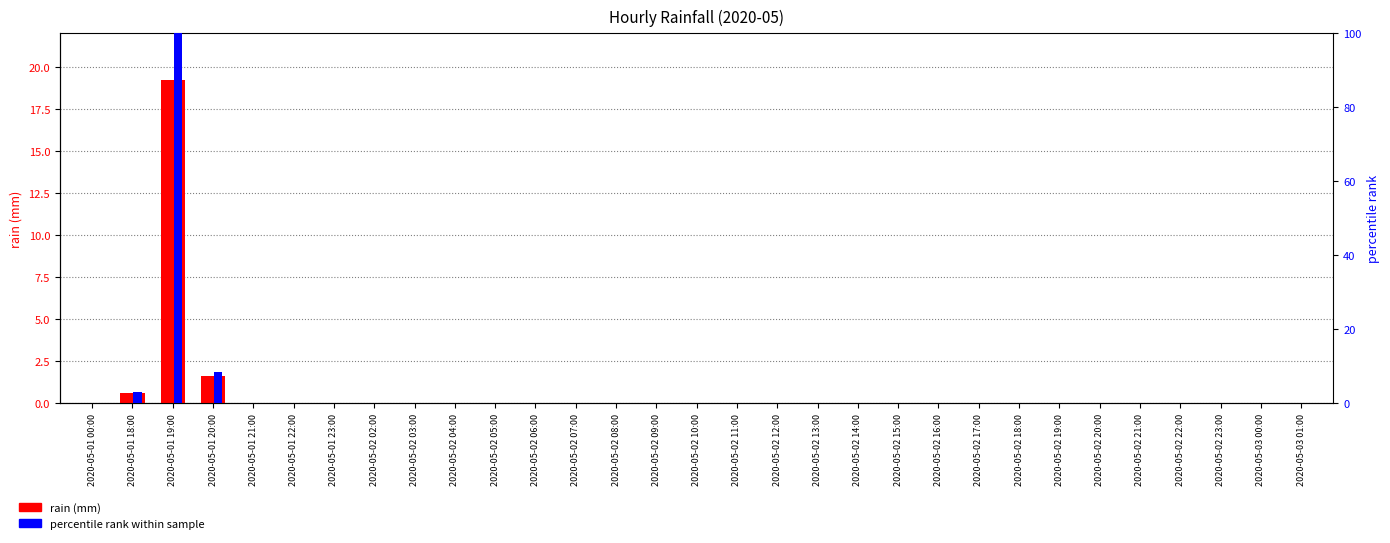

At which label is rain (mm) closest to 9?

2020-05-01 20:00